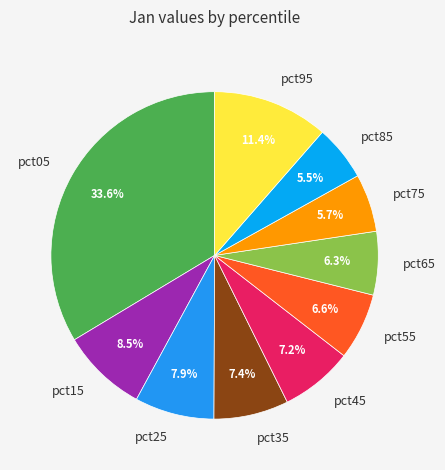

Is pct75 the majority of the pie?

No